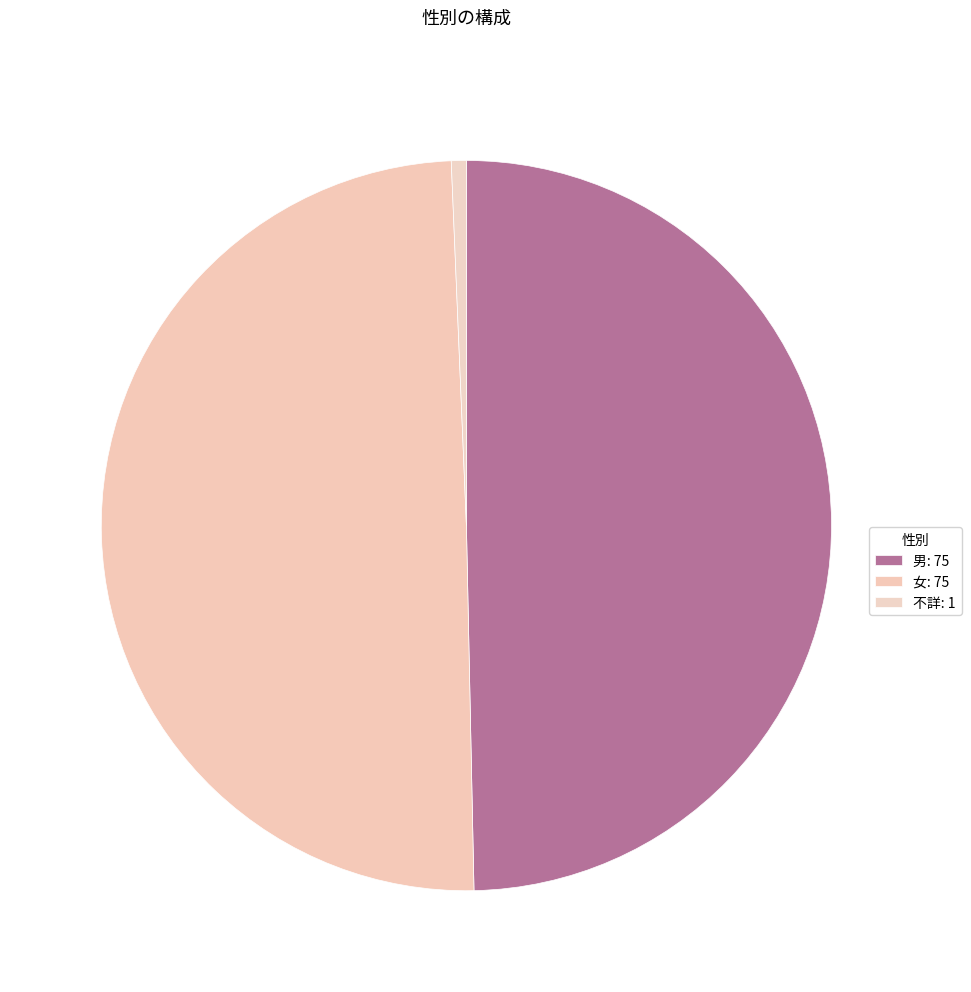

Which slice is the largest?

男